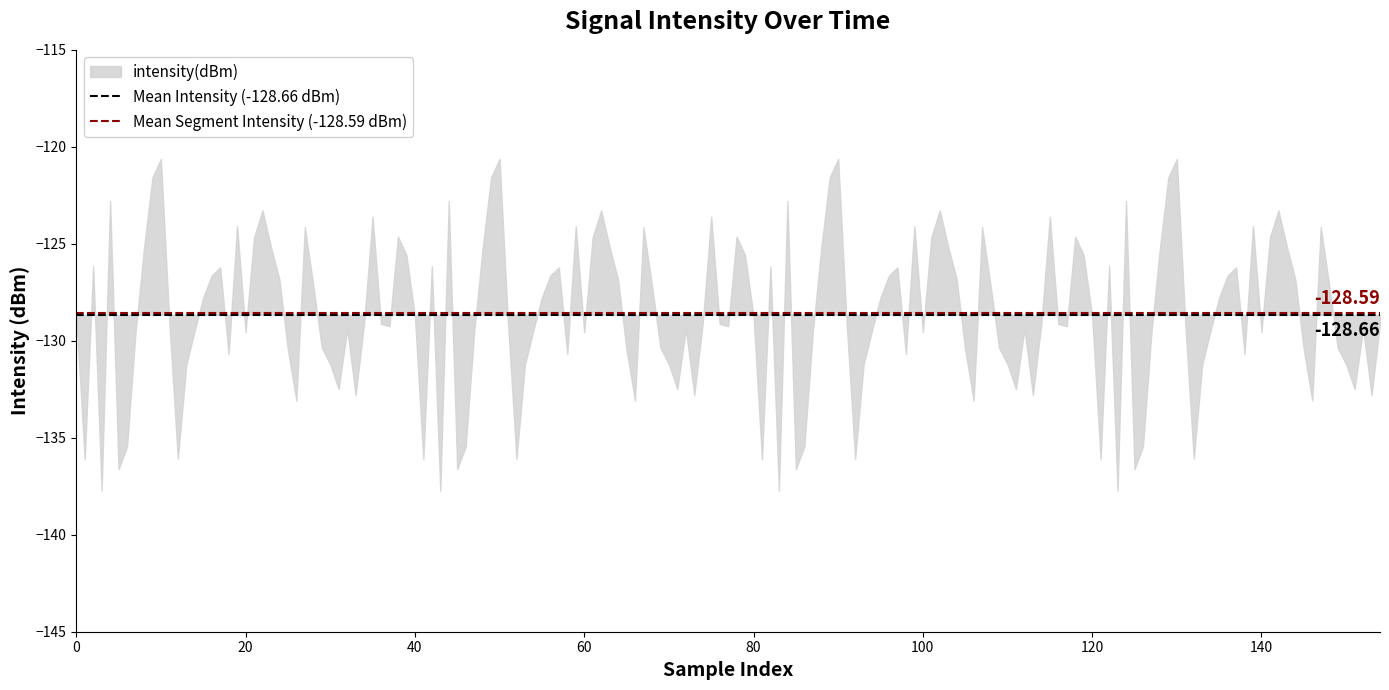

How many data points does each series have?

2